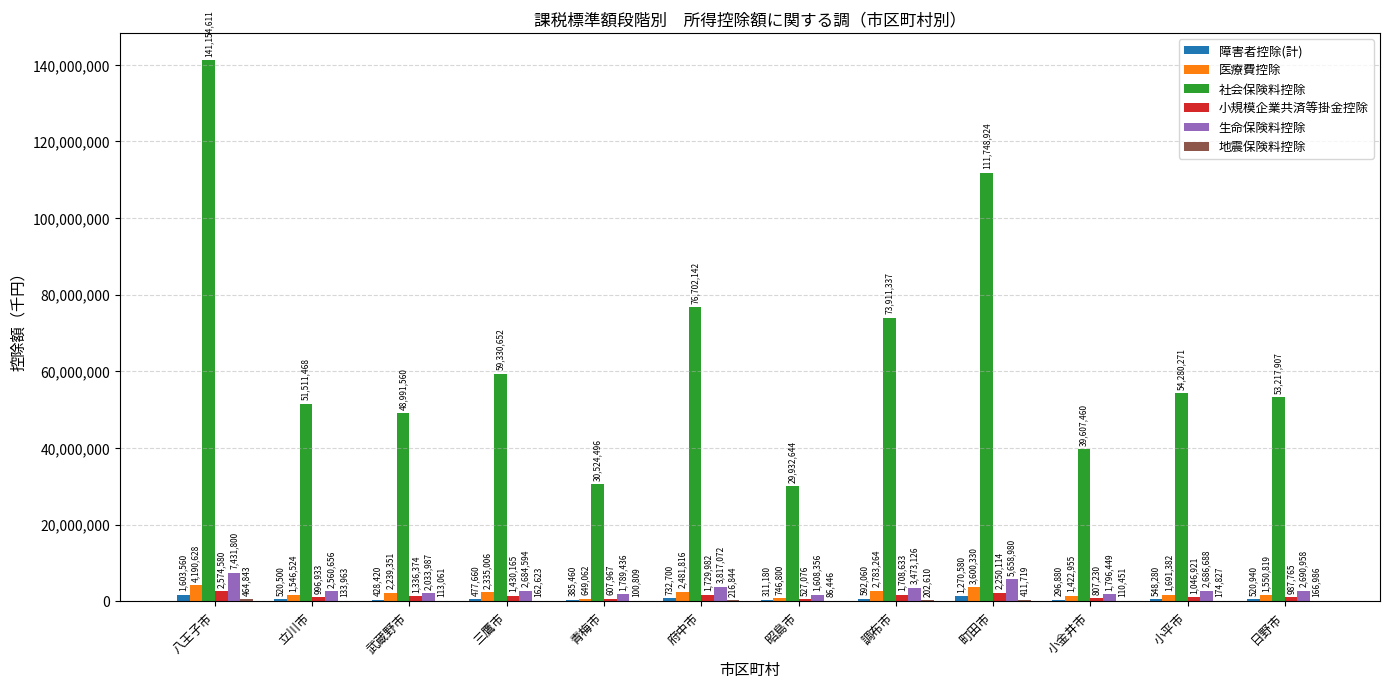

At which category is the sum across all series the highest?

八王子市